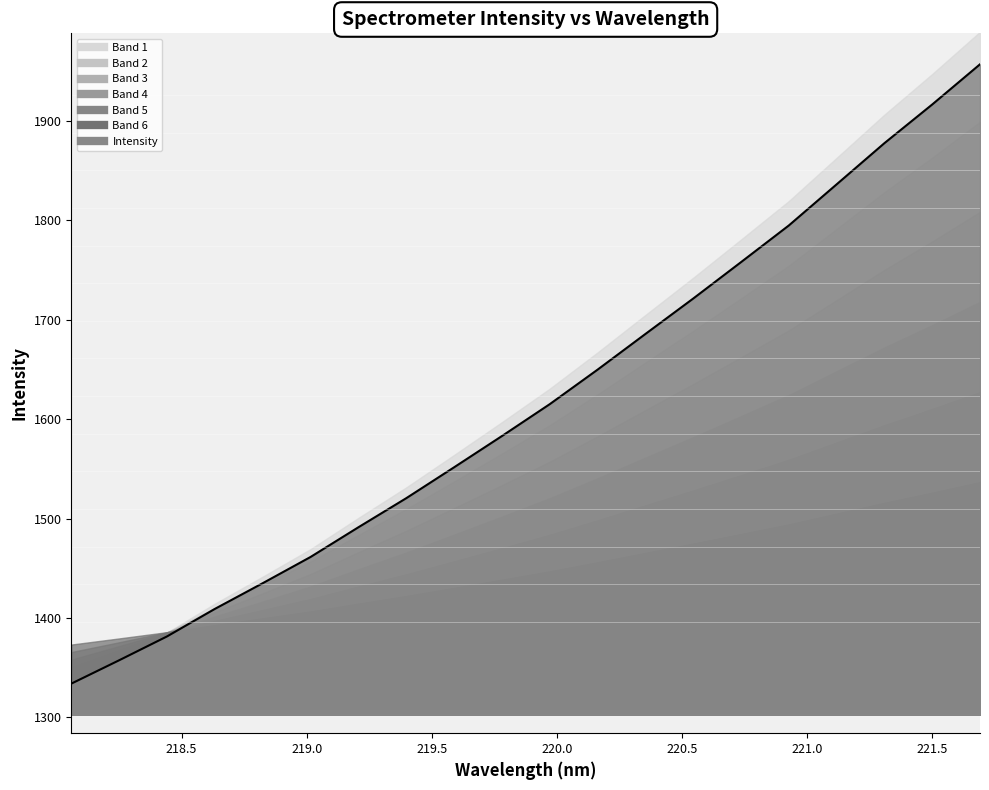

Approximately how many times larger is the value at 220.3533 compared to 219.3979?

1.1